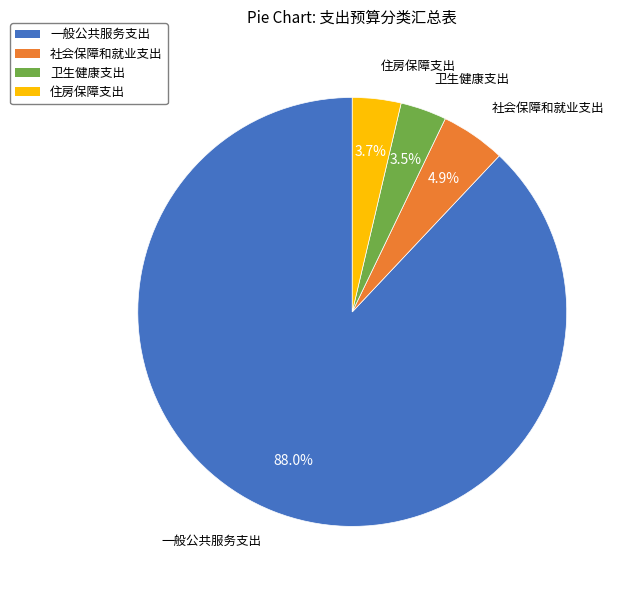

Approximately how many times larger is the value at 社会保障和就业支出 compared to 住房保障支出?

1.3